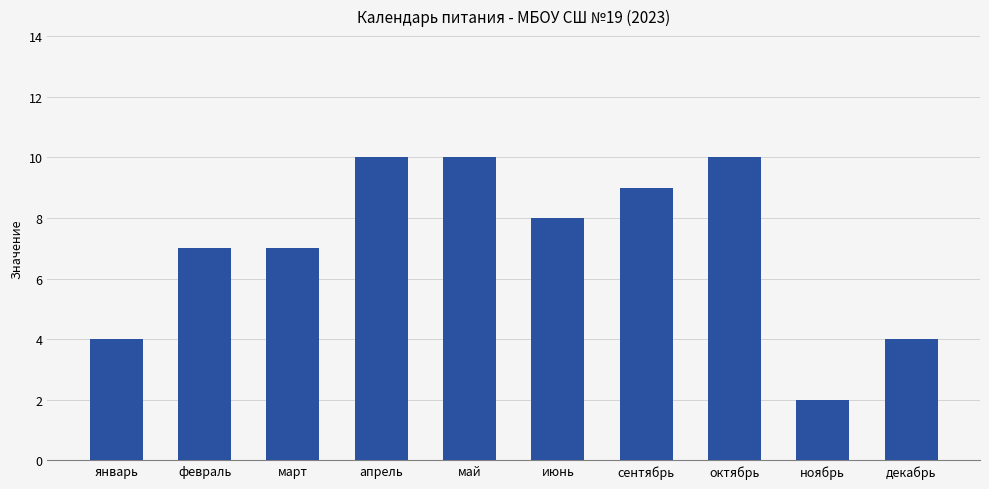

Is it true that the value at июнь is 3?

False